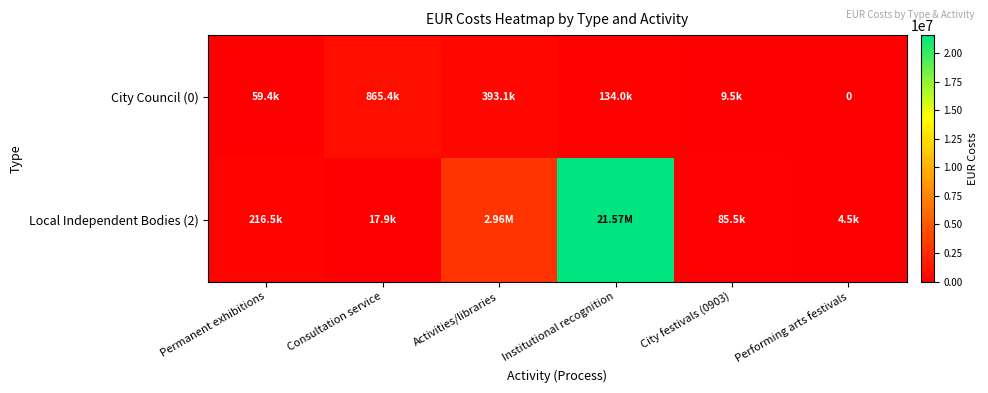

Which label corresponds to the largest value in the chart?

Institutional recognition